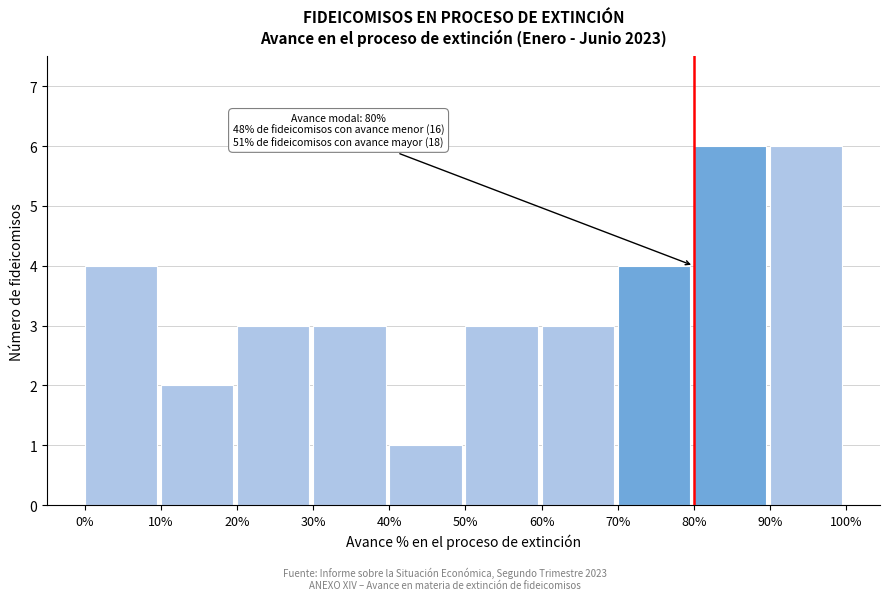

Reading left to right, list all the values displayed in this chart.

4	2	3	3	1	3	3	4	6	6